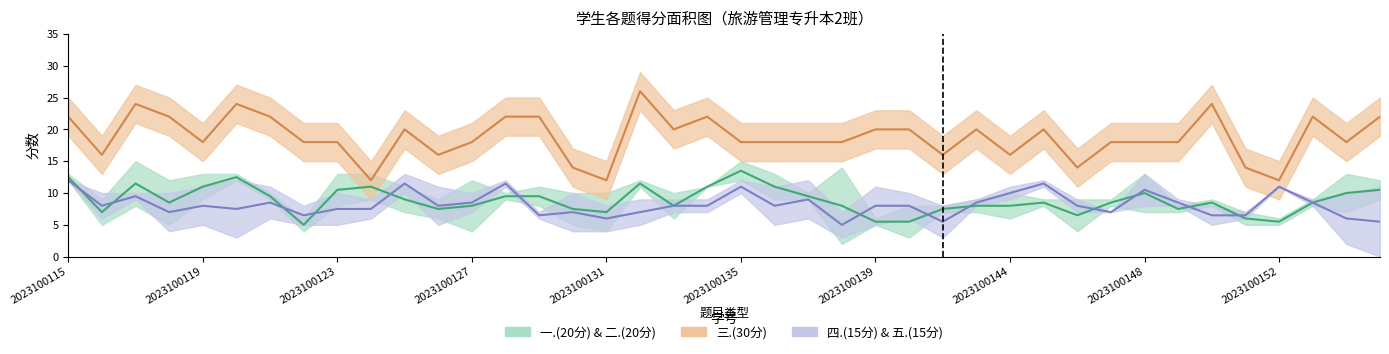

At which category does the chart reach its minimum across all series?

2023100155